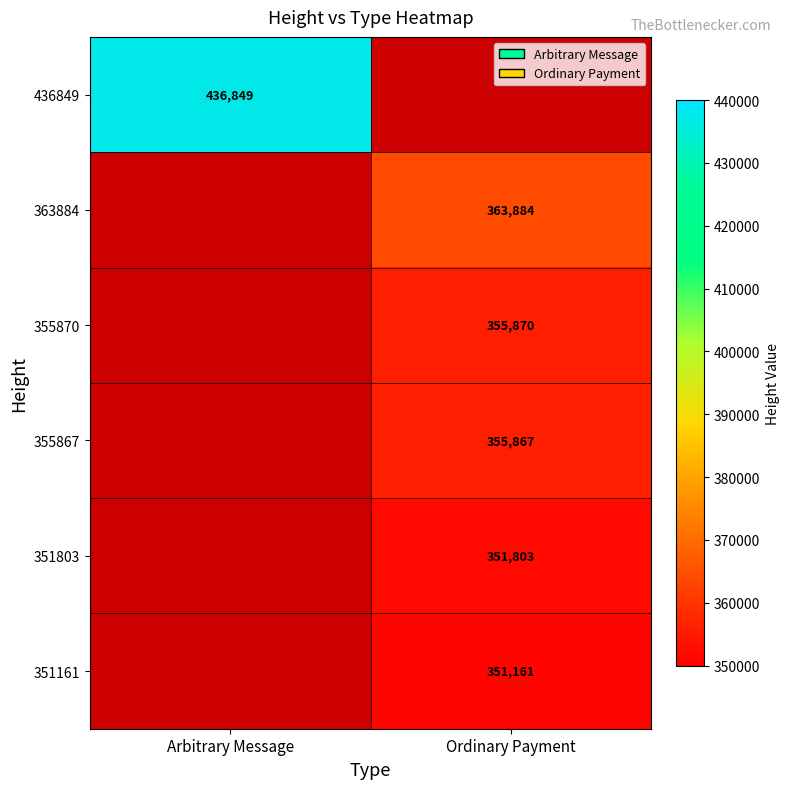

The 355867 series shows 216971 at Ordinary Payment. True or false?

False